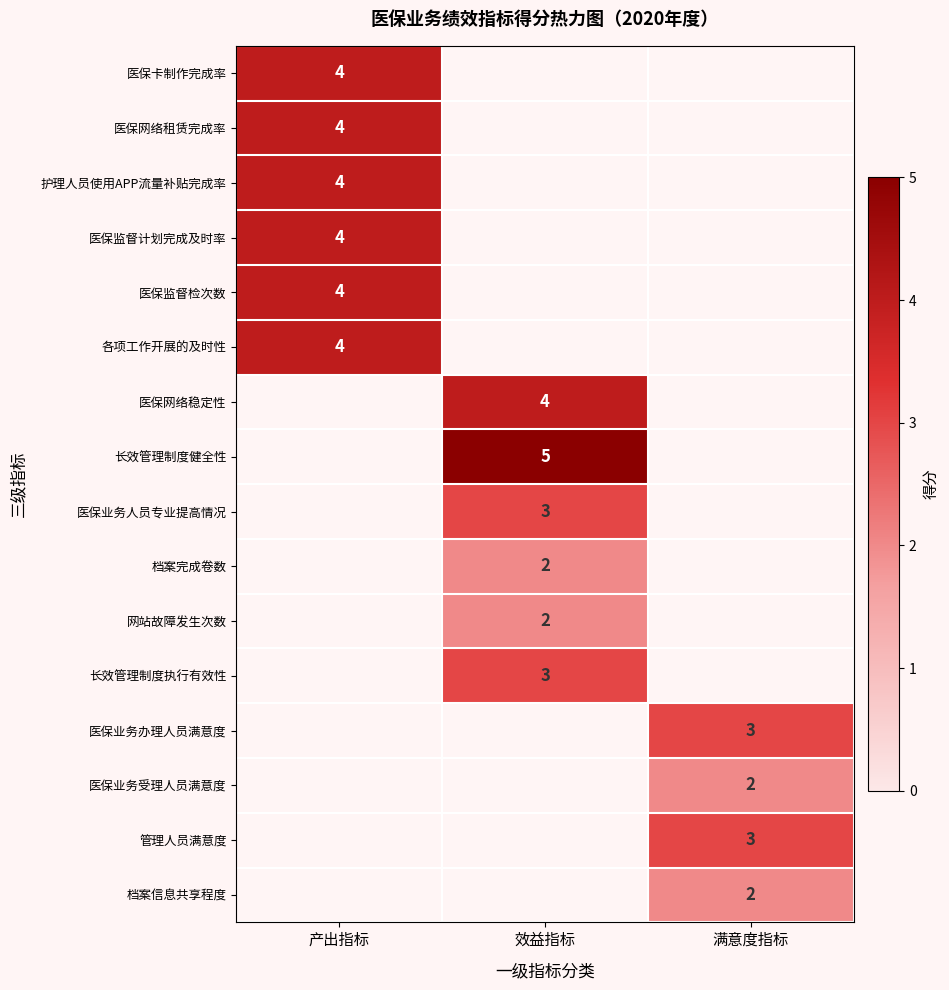

Is it true that 长效管理制度健全性 equals 8 at 效益指标?

False